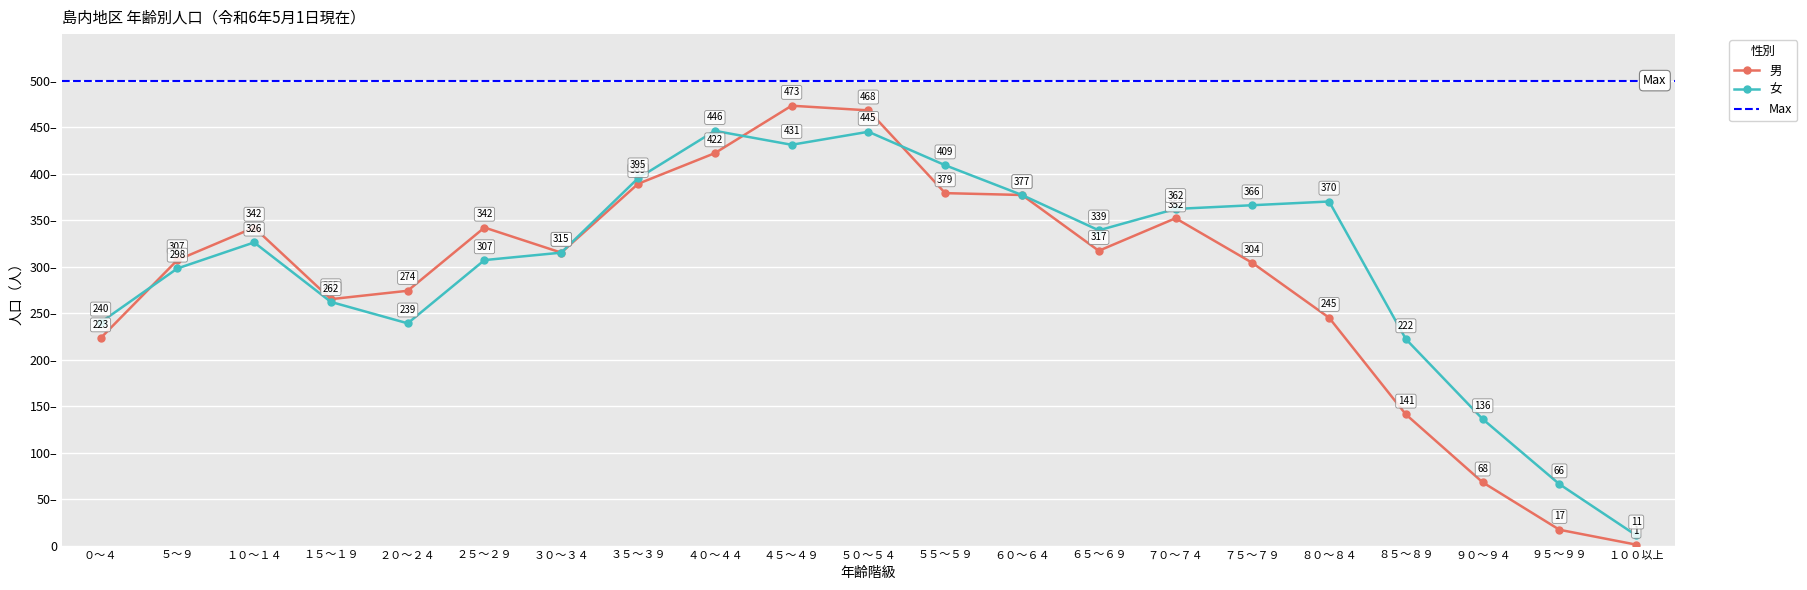

Is it true that 女 equals 506 at ３０～３４?

False